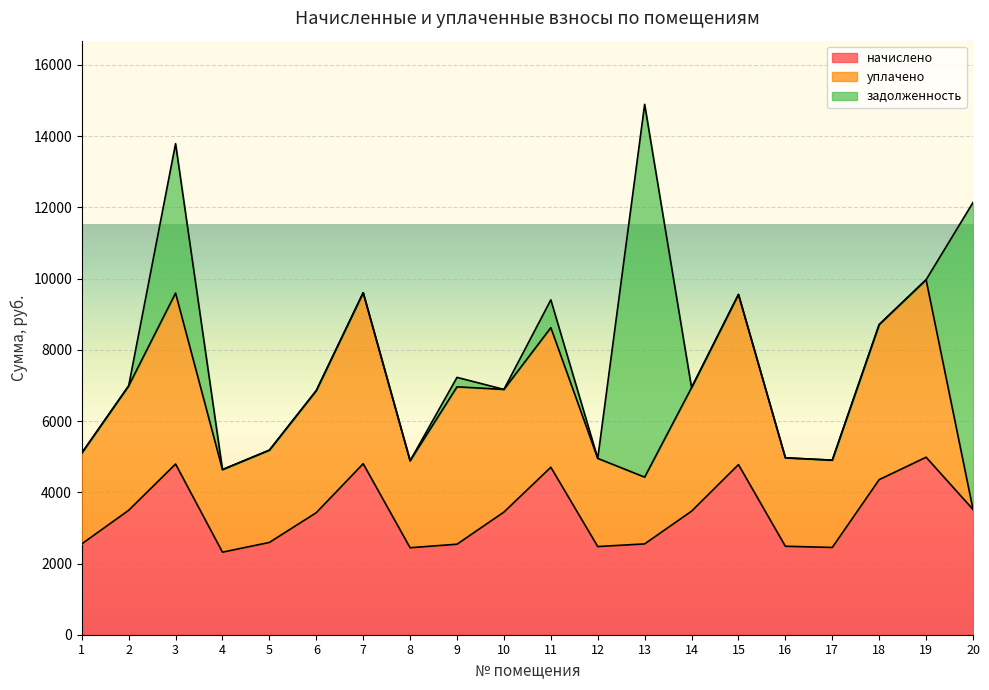

Is it true that начислено equals 1572.0 at 17?

False